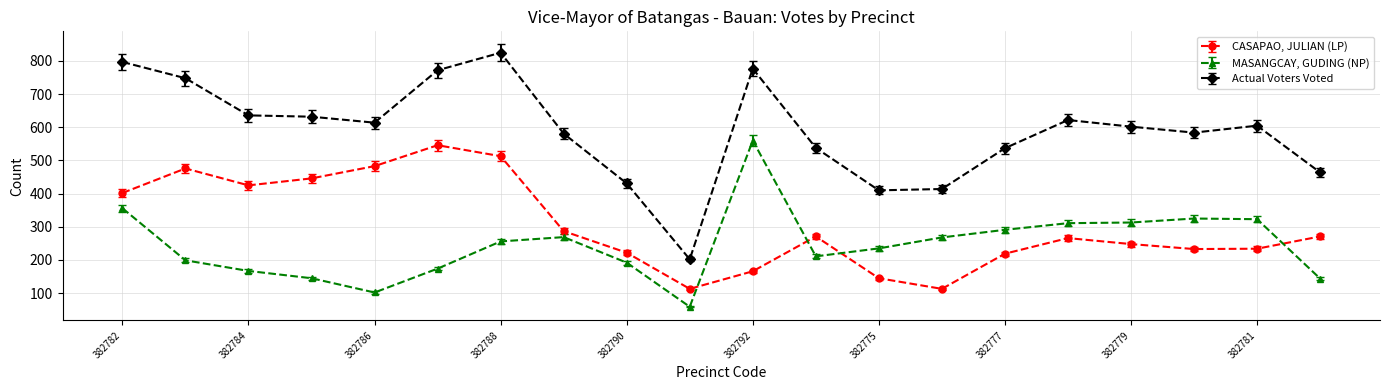

Which series ends up on top after the final intersection of CASAPAO, JULIAN (LP) and MASANGCAY, GUDING (NP)?

CASAPAO, JULIAN (LP)